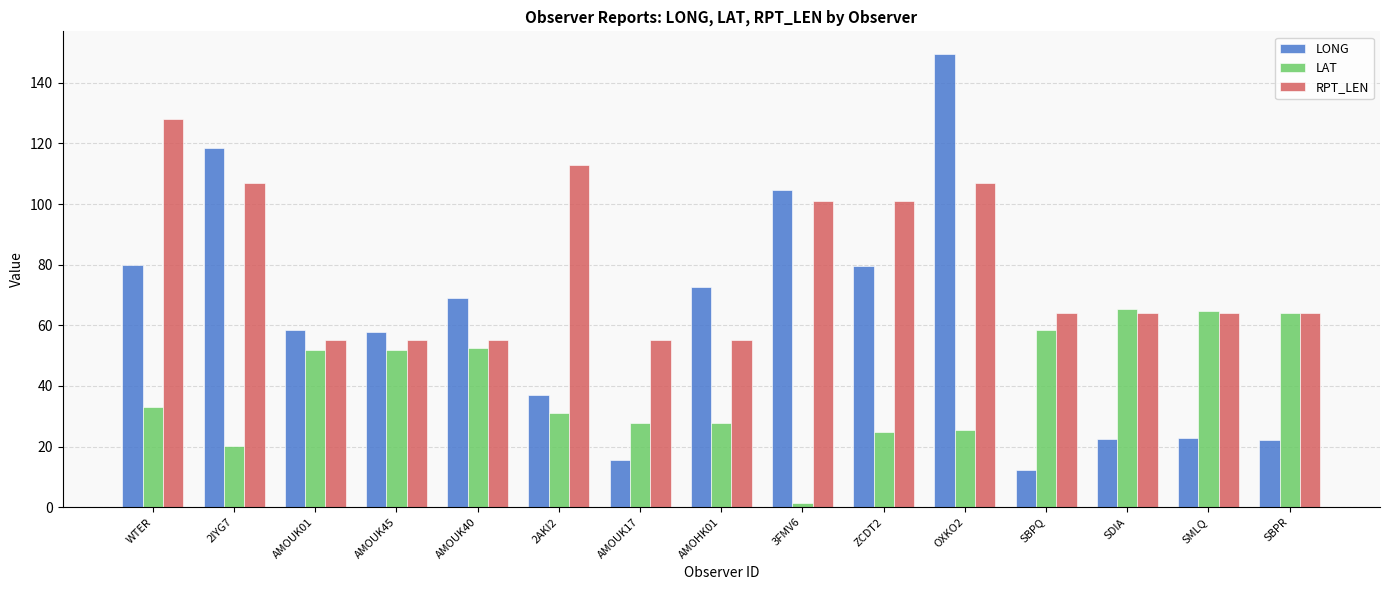

At which label does LAT first exceed 32?

WTER